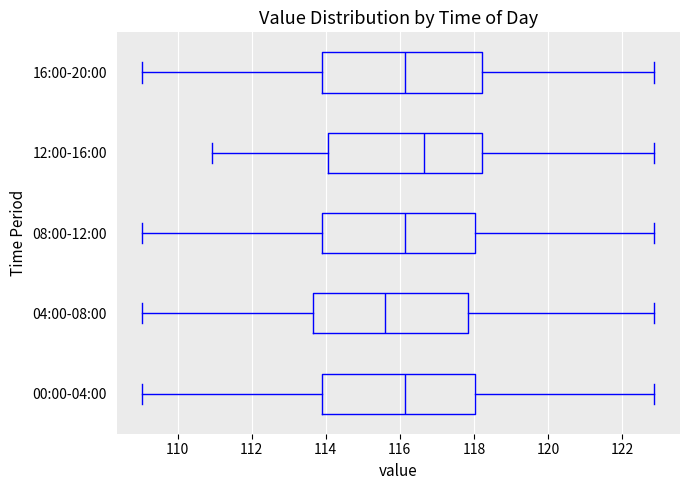

Where does the right whisker of the box for 16:00-20:00 end on the x-axis? The values are not printed on the chart, so give them approximately, as read against the axis.

122.8